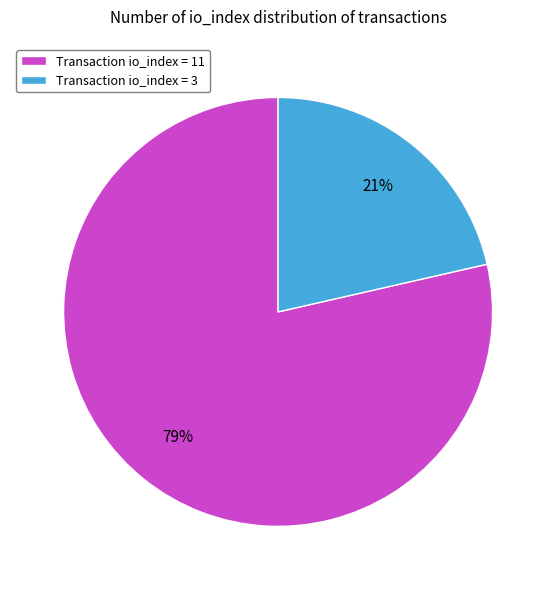

What is the ratio of the value at Transaction io_index = 3 to the value at Transaction io_index = 11?

0.3